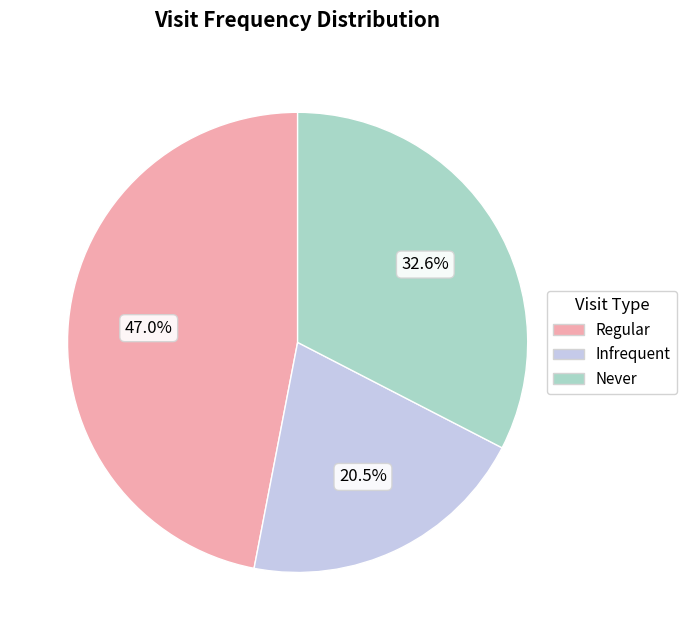

How many slices are in this pie chart?

3